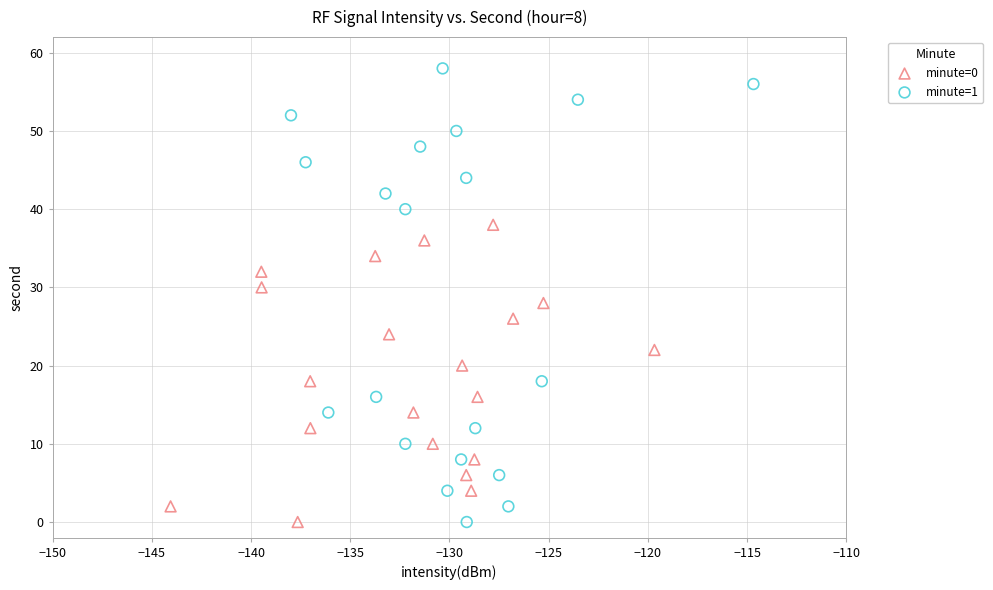

Which series has the largest Y range (max minus min)?

minute=1